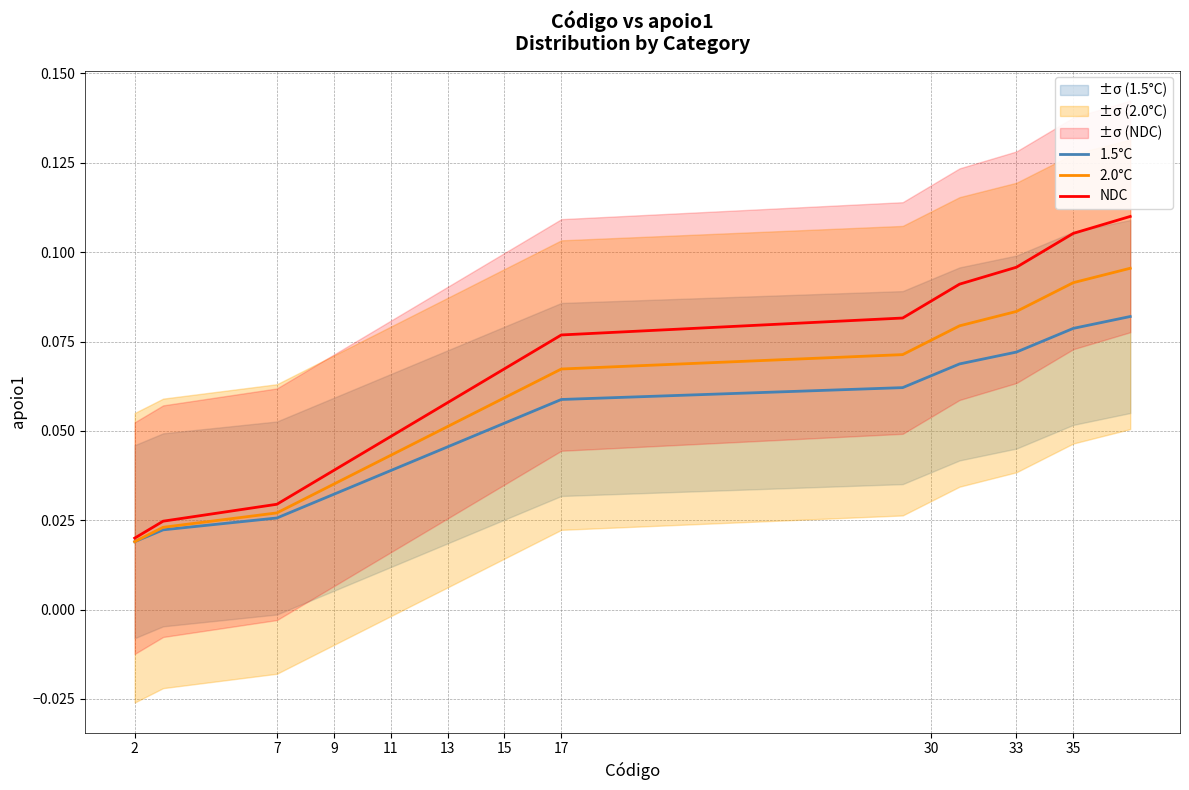

Which series has the largest total across all categories?

NDC